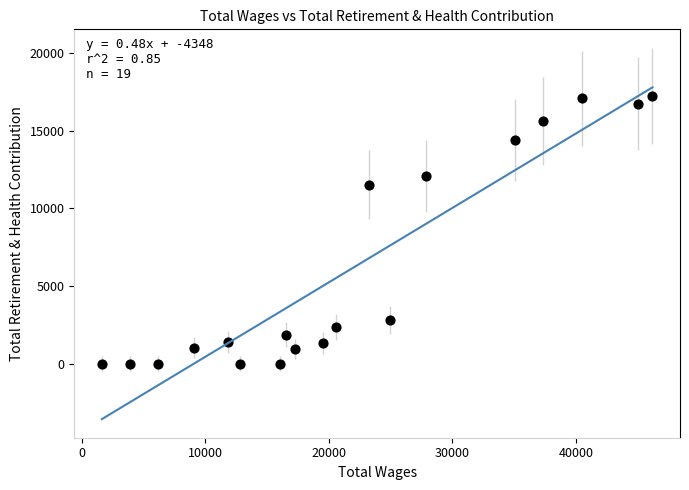

What Y value in the scatter plot is closest to 8624?

11531.4